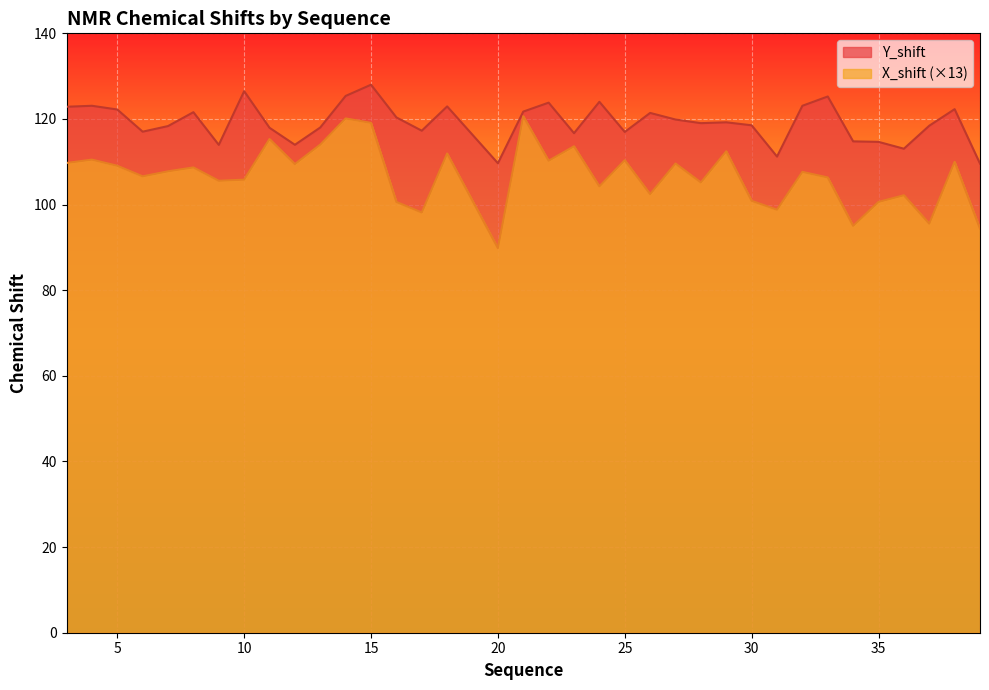

What is the difference between the maximum and minimum values in the Y_shift series?

18.4